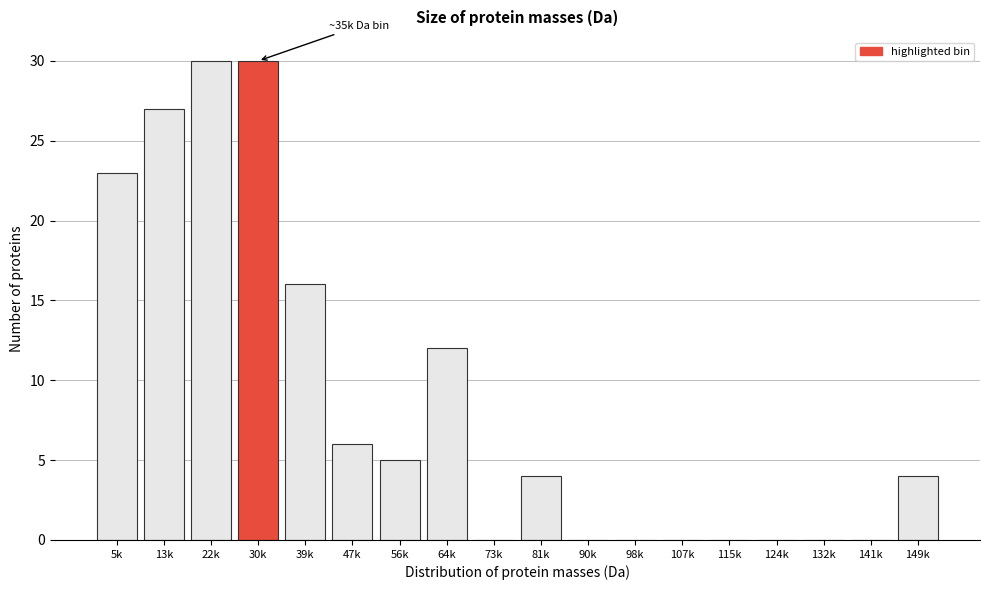

Reading right to left, what are all the values shown in this chart?

149k=4	141k=0	132k=0	124k=0	115k=0	107k=0	98k=0	90k=0	81k=4	73k=0	64k=12	56k=5	47k=6	39k=16	30k=30	22k=30	13k=27	5k=23